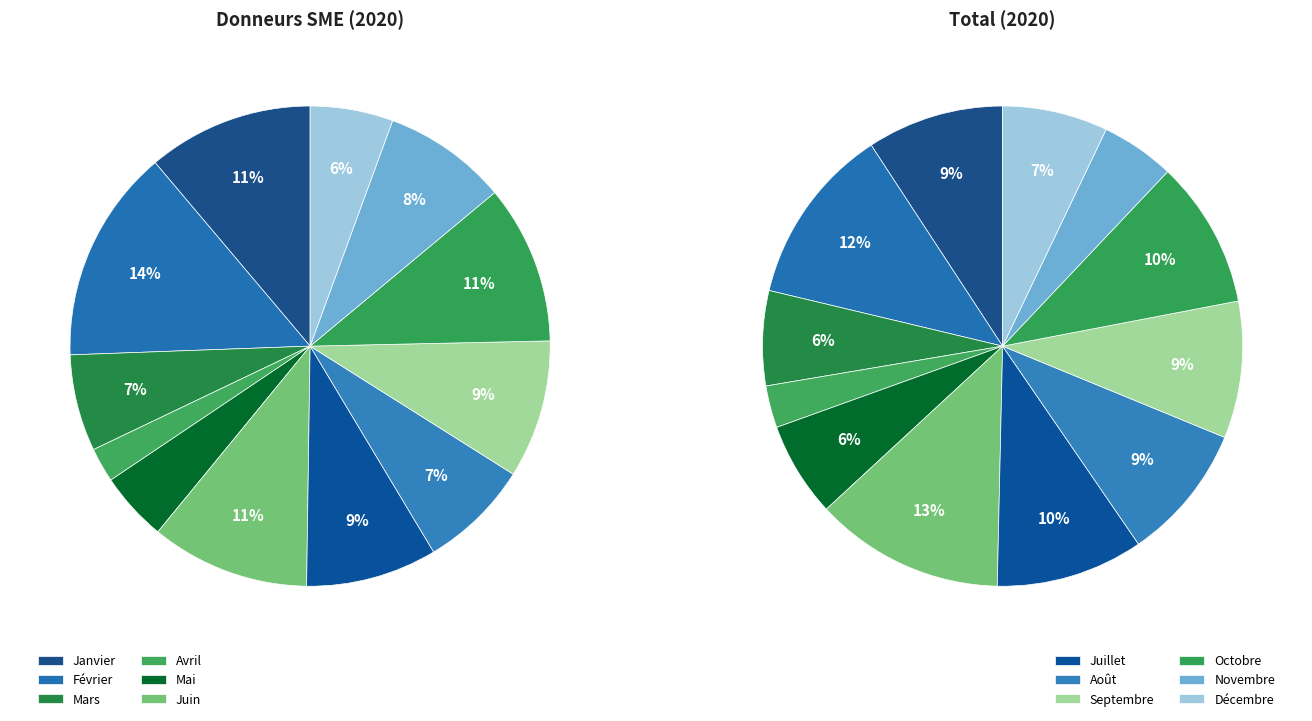

Is it true that Octobre is 11% of the pie?

True